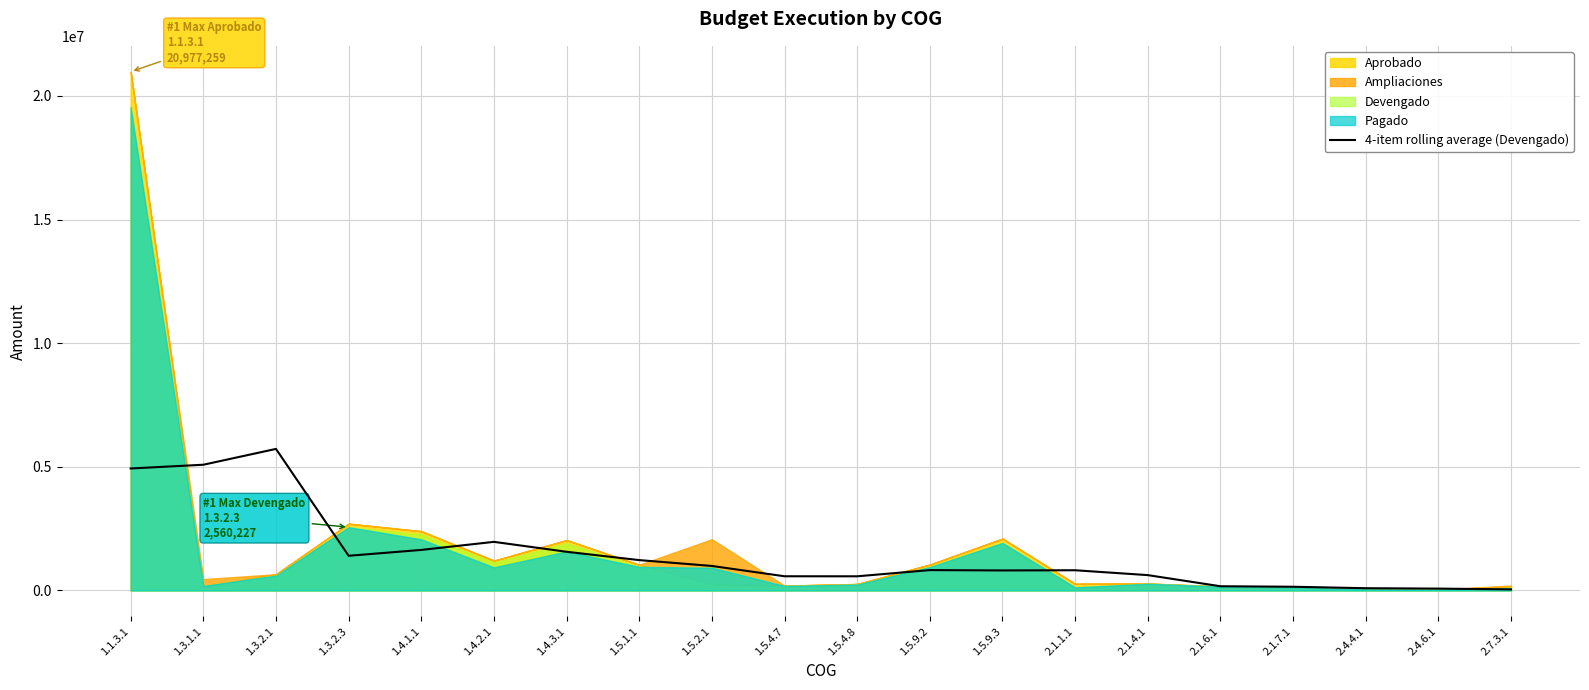

At which label does the data first exceed 824915?

1.1.3.1